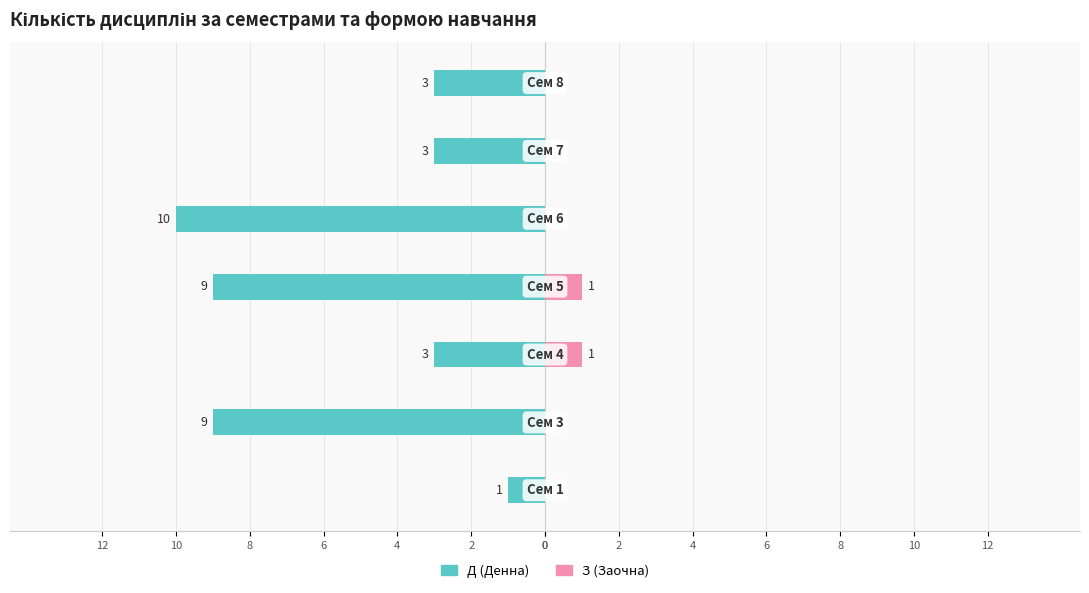

How many groups of bars are there?

7